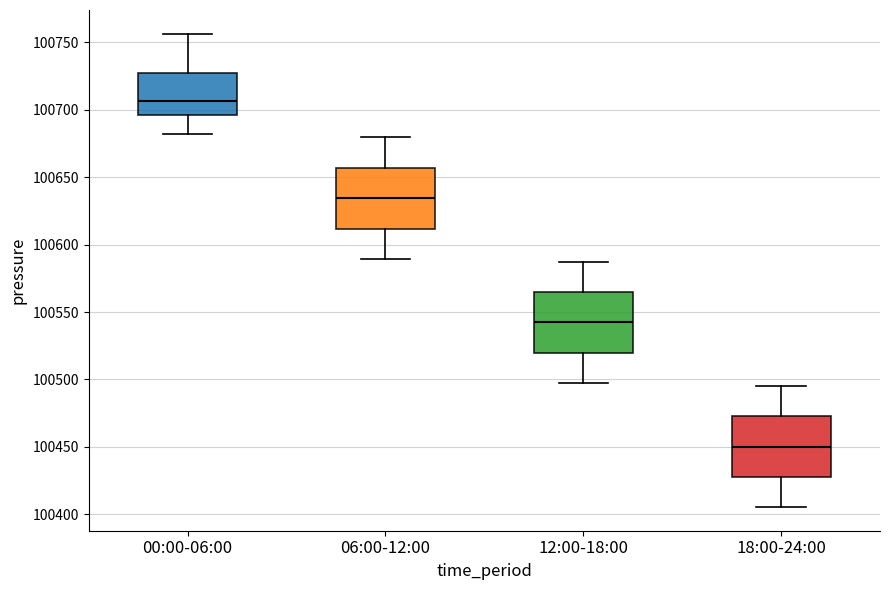

Reading left to right, transcribe this box plot: for each box, give where its median line is, the range the box spans, and where its two whiskers end, as read against the y-axis. The values are not printed on the chart, so give them approximately, as read against the axis.

00:00-06:00: median 100705, box 100695 to 100725, whiskers 100680 to 100755
06:00-12:00: median 100635, box 100610 to 100655, whiskers 100590 to 100680
12:00-18:00: median 100540, box 100520 to 100565, whiskers 100495 to 100585
18:00-24:00: median 100450, box 100430 to 100475, whiskers 100405 to 100495